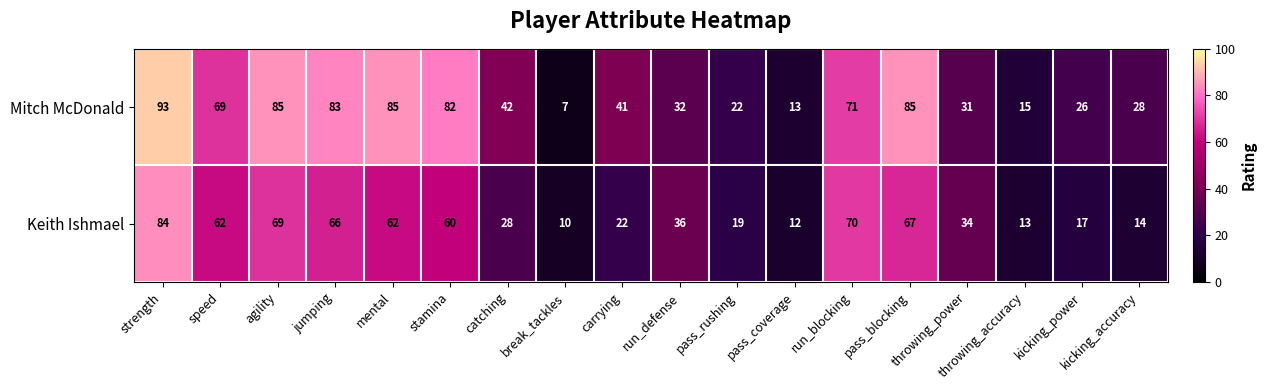

Rank the series by their maximum value, from lowest to highest.

Keith Ishmael, Mitch McDonald